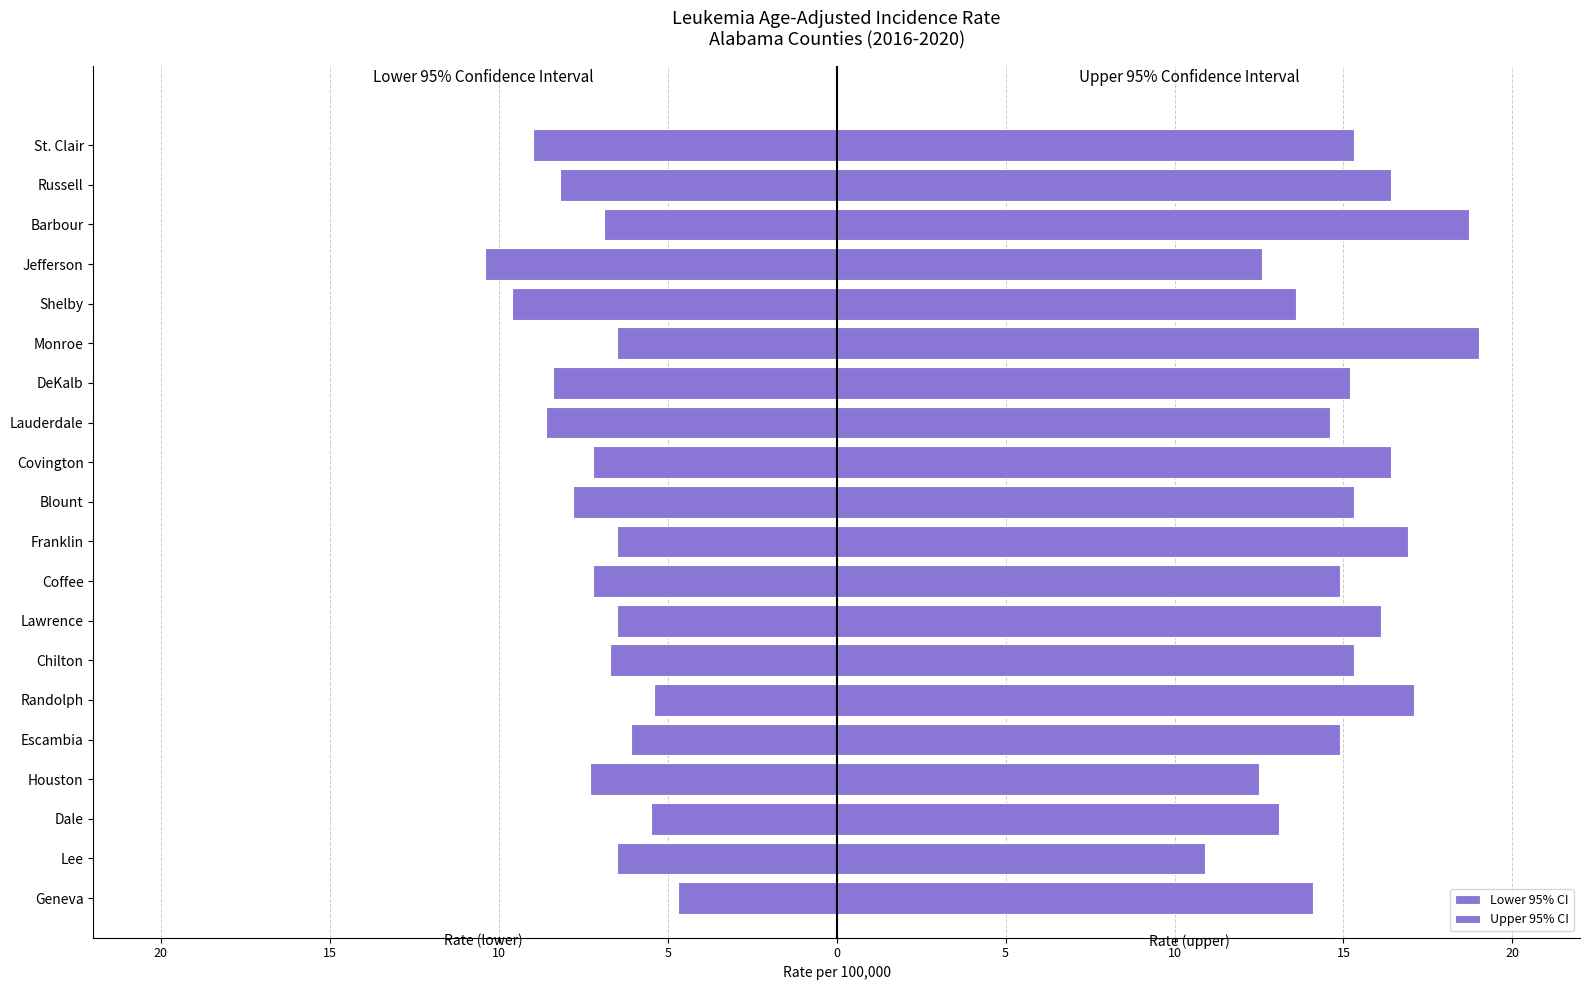

What is the value of the Upper 95% CI bar at the 17th from the left?

12.6